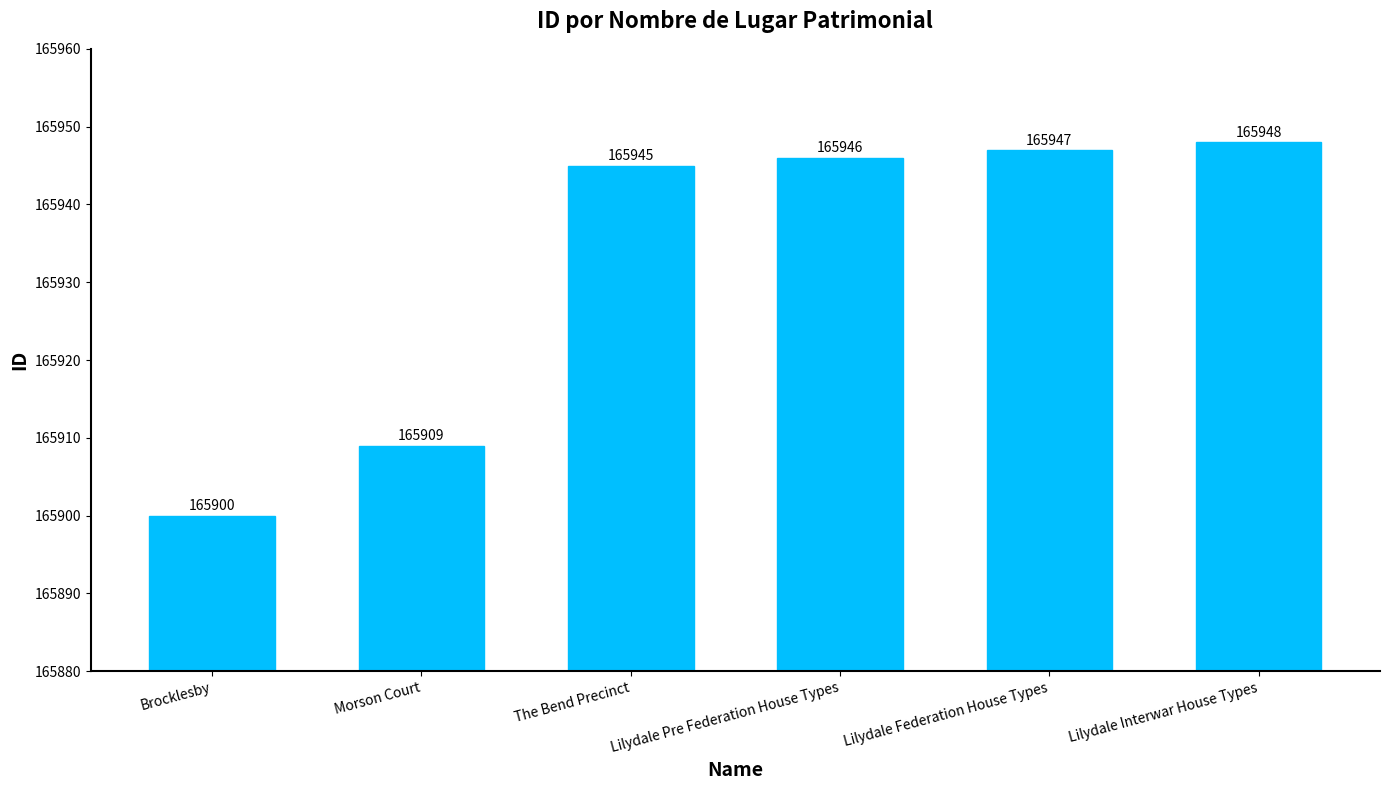

Which label corresponds to the smallest value in the chart?

Brocklesby